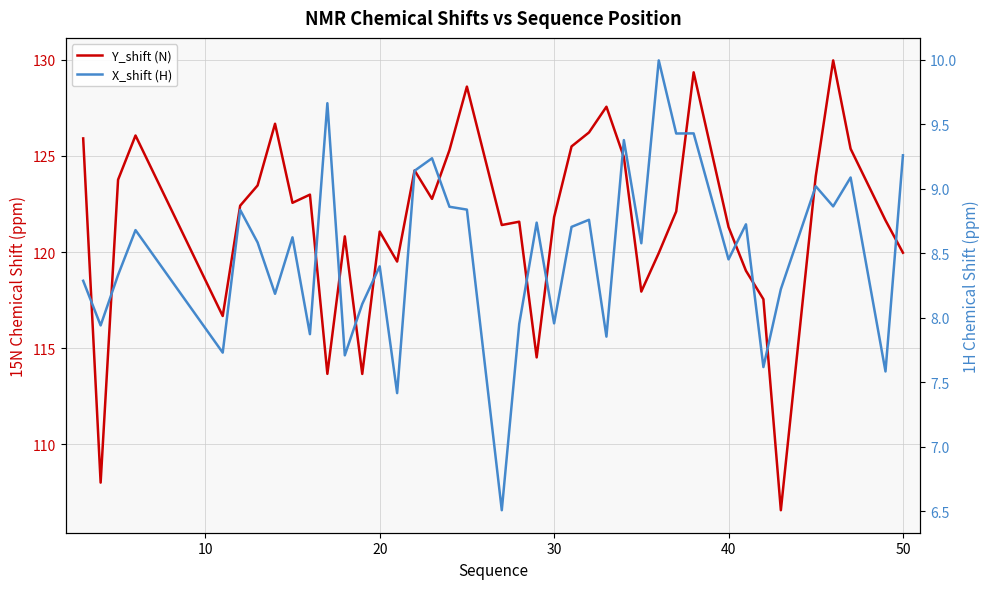

True or false: X_shift (H) and Y_shift (N) cross at least once.

False